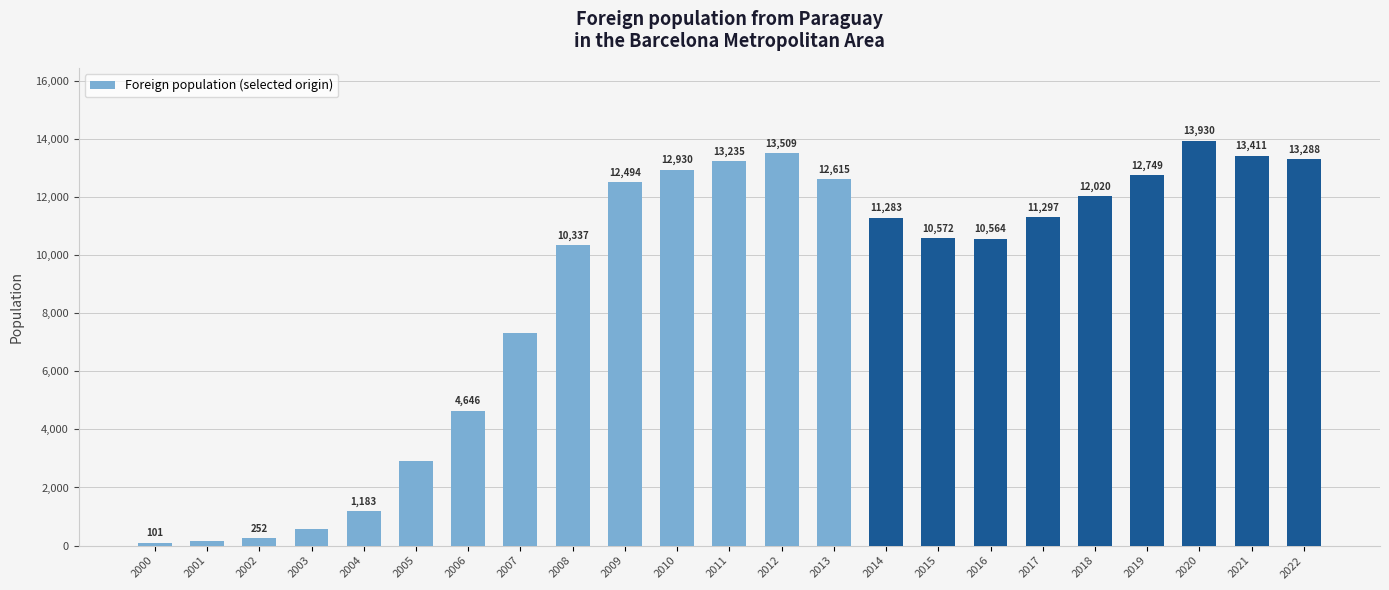

Is it true that the value at 2017 is 6172?

False